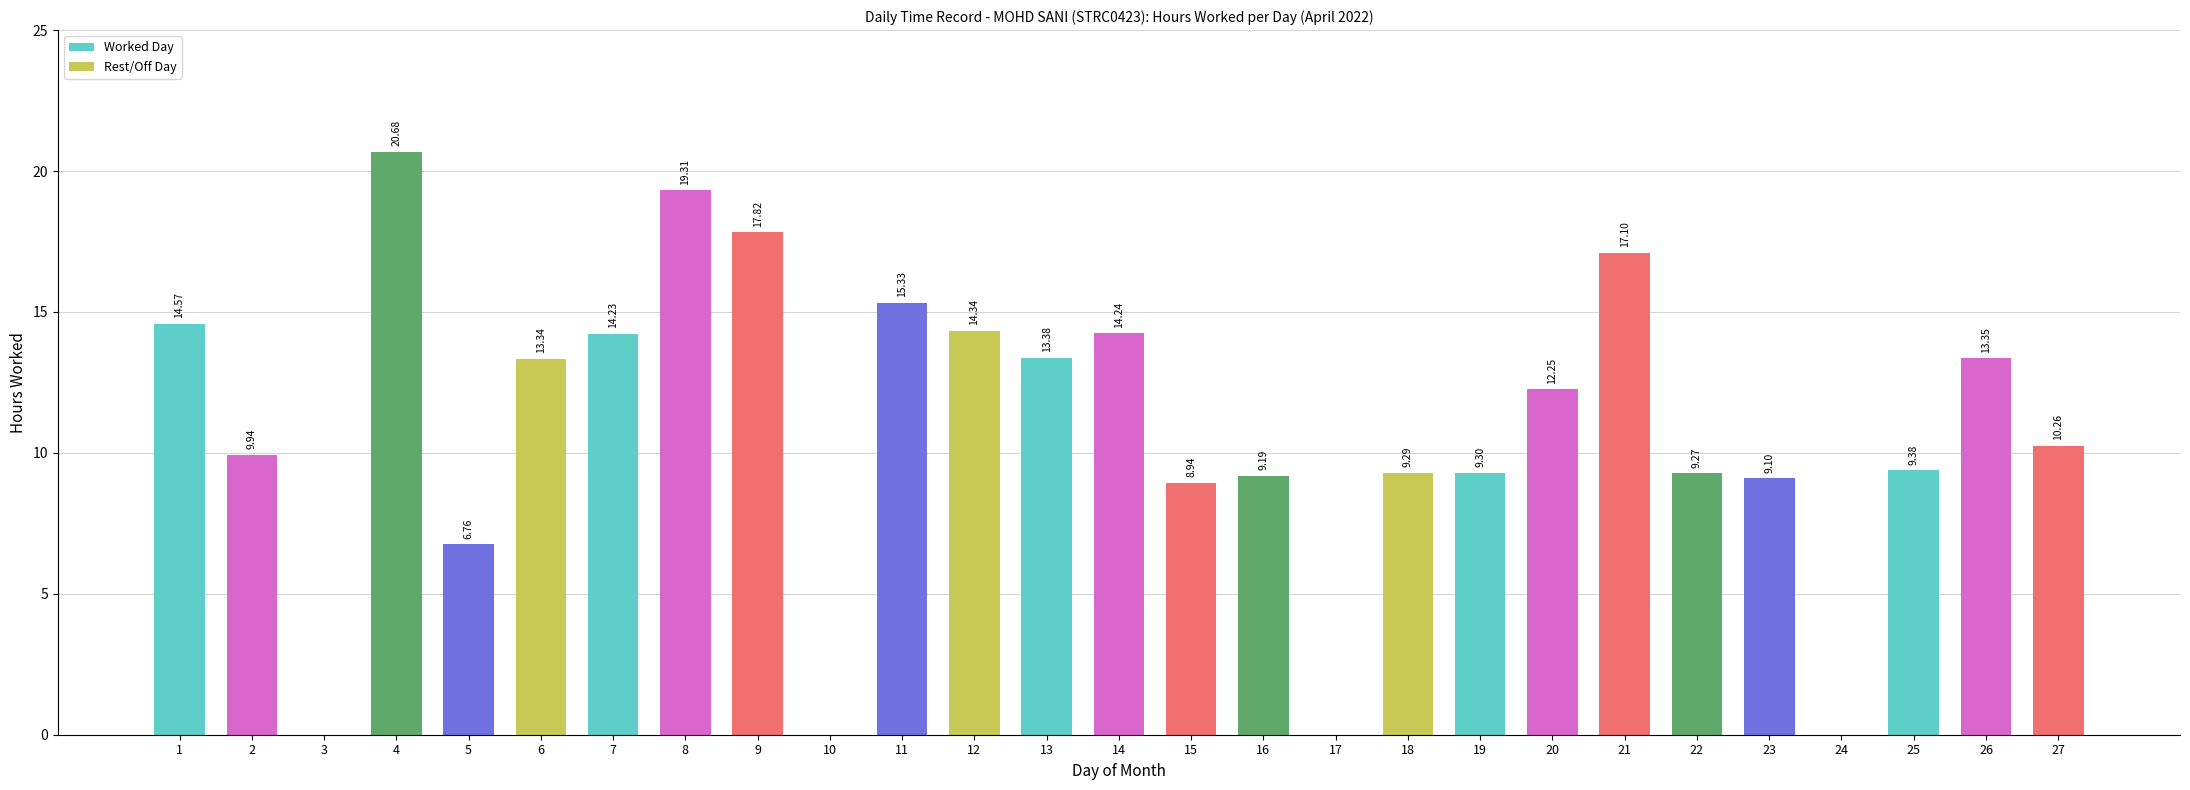

Approximately how many times larger is the value at 1 compared to 12?

1.0